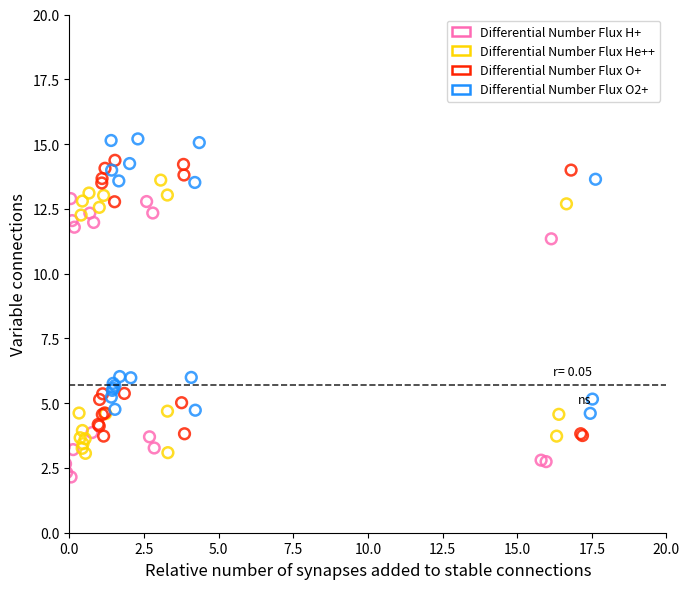

Which series contains the lowest Y value?

Differential Number Flux H+